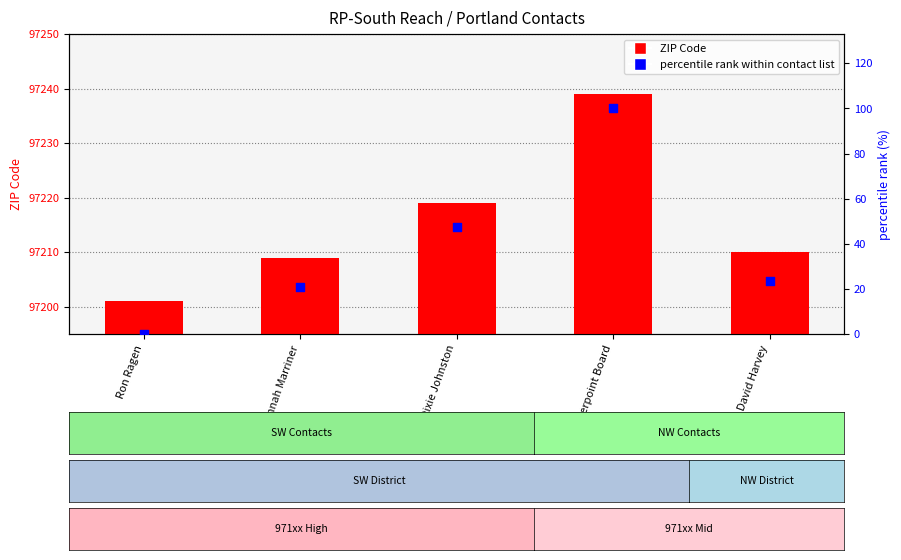

At which category is the sum across all series the highest?

Riverpoint Board